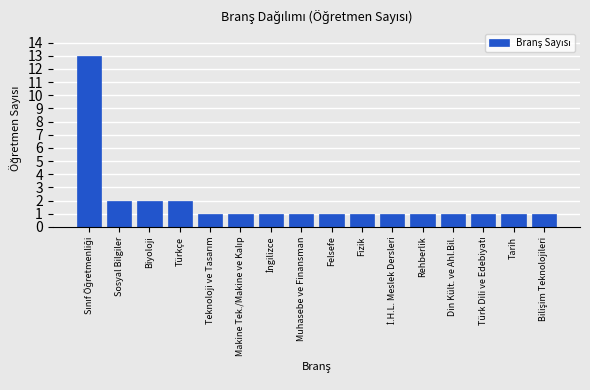

Reading left to right, list all the values displayed in this chart.

13	2	2	2	1	1	1	1	1	1	1	1	1	1	1	1